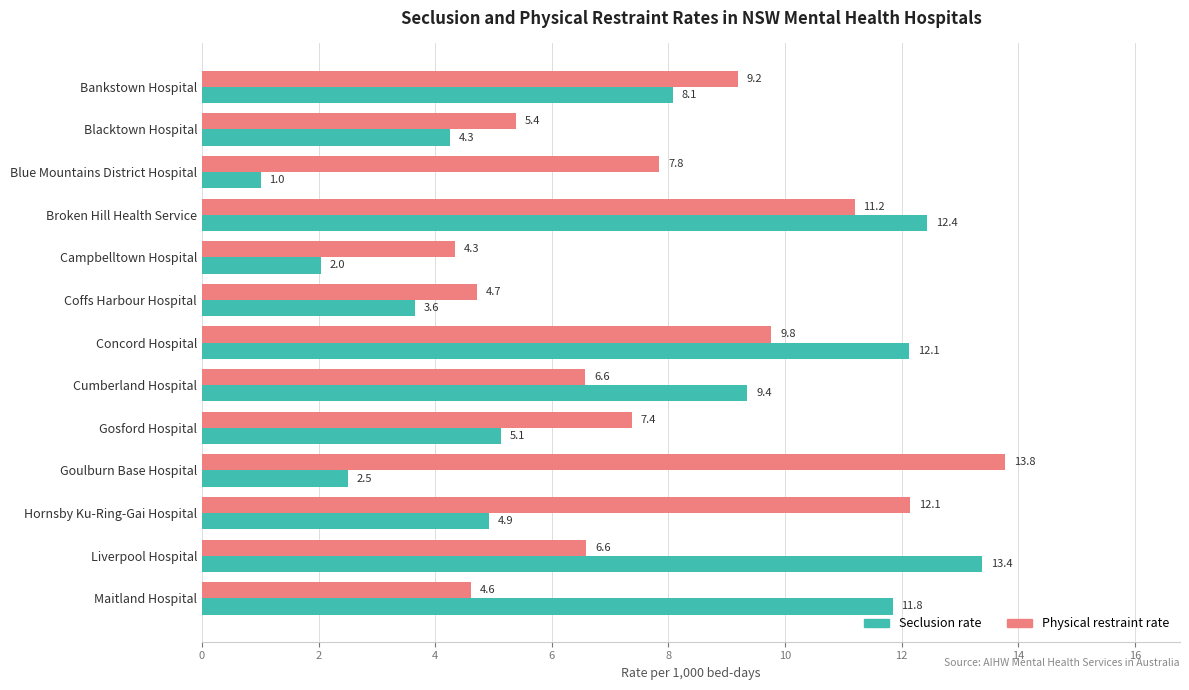

How many categories are shown in the chart?

13